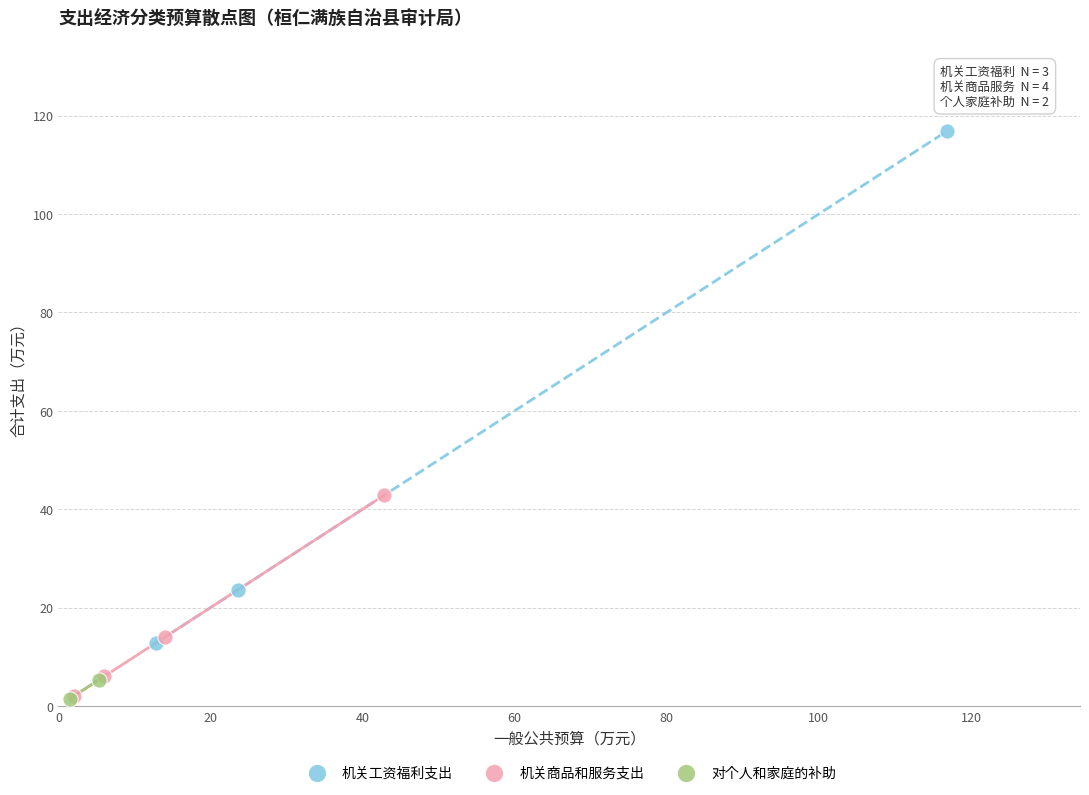

What are all the series names shown in the legend?

机关工资福利支出, 机关商品和服务支出, 对个人和家庭的补助